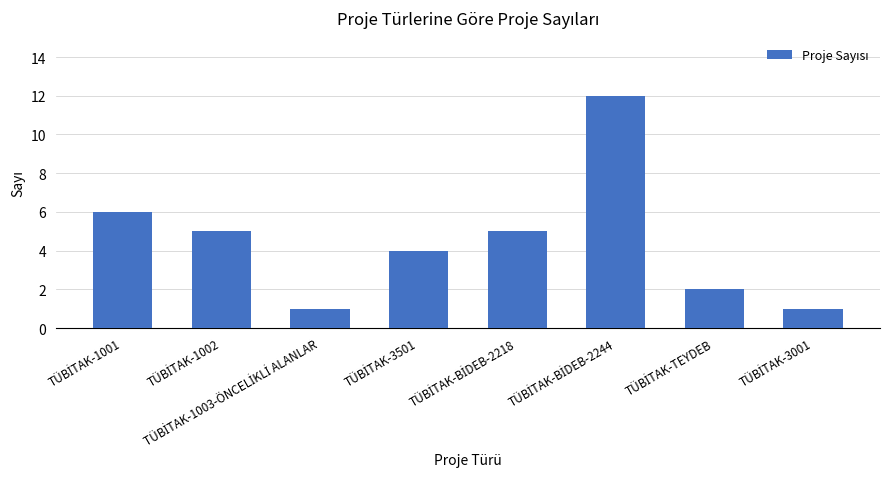

What is the sum of all values?

36